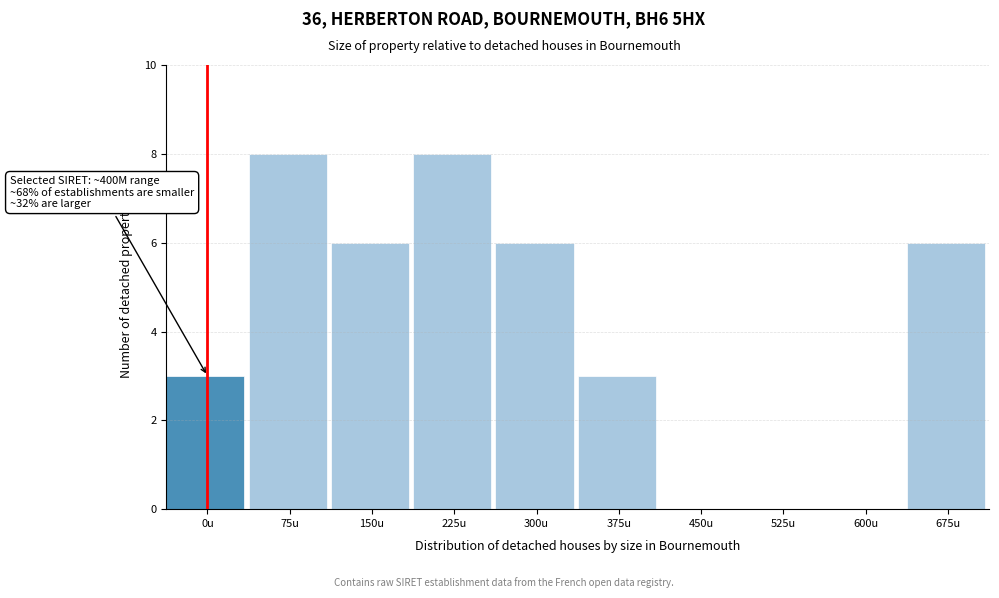

Reading left to right, transcribe all the data shown in this chart.

0u=3	75u=8	150u=6	225u=8	300u=6	375u=3	450u=0	525u=0	600u=0	675u=6